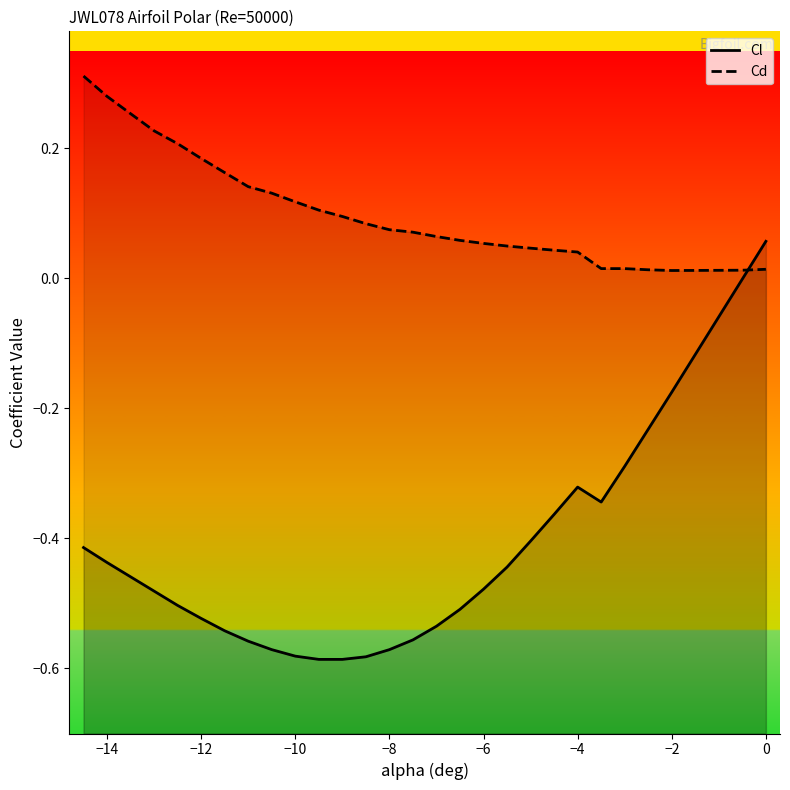

Does the chart display data point markers on the line(s)?

No